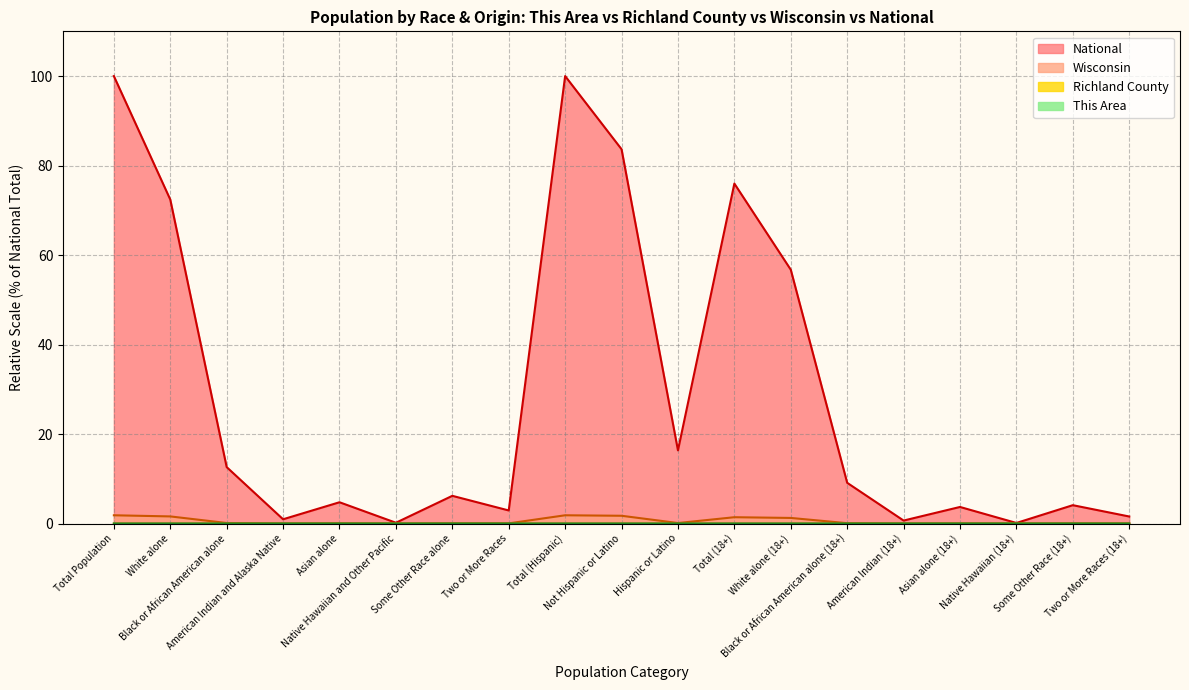

In Richland County, how many points are higher than both neighbors (excluding endpoints)?

5